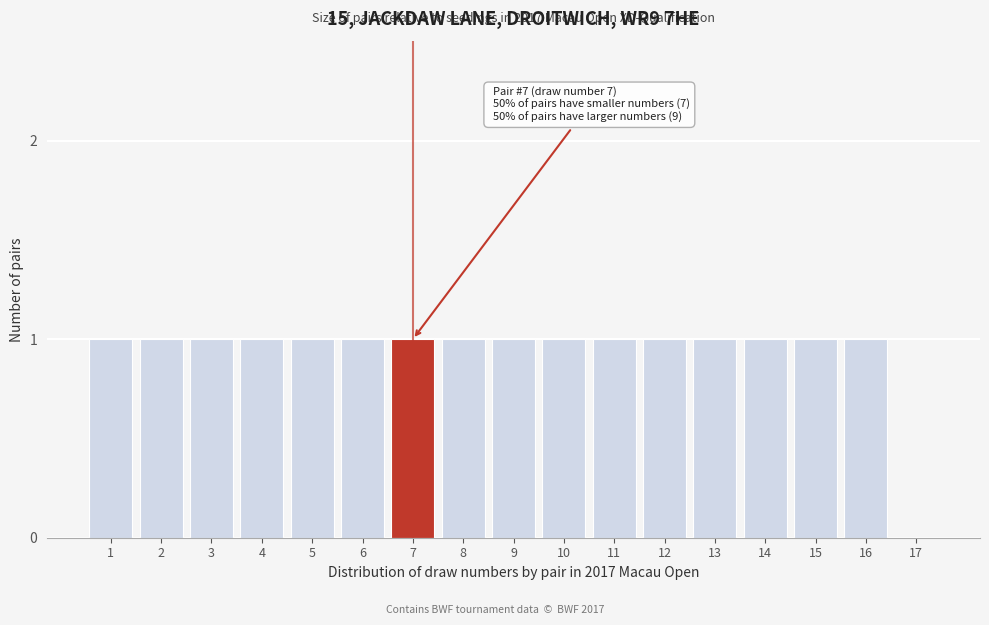

Reading right to left, extract all data points from this chart.

17=0	16=1	15=1	14=1	13=1	12=1	11=1	10=1	9=1	8=1	7=1	6=1	5=1	4=1	3=1	2=1	1=1